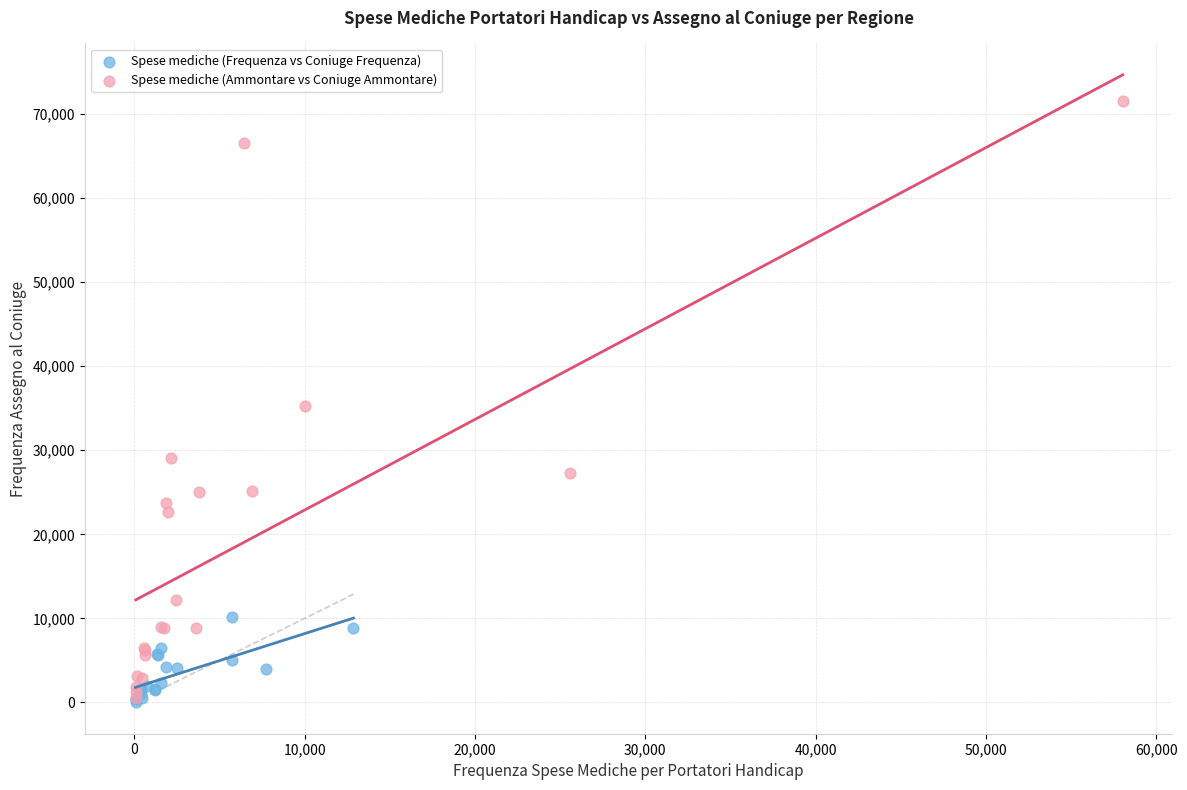

Which series has the largest Y range (max minus min)?

Spese mediche (Ammontare vs Coniuge Ammontare)